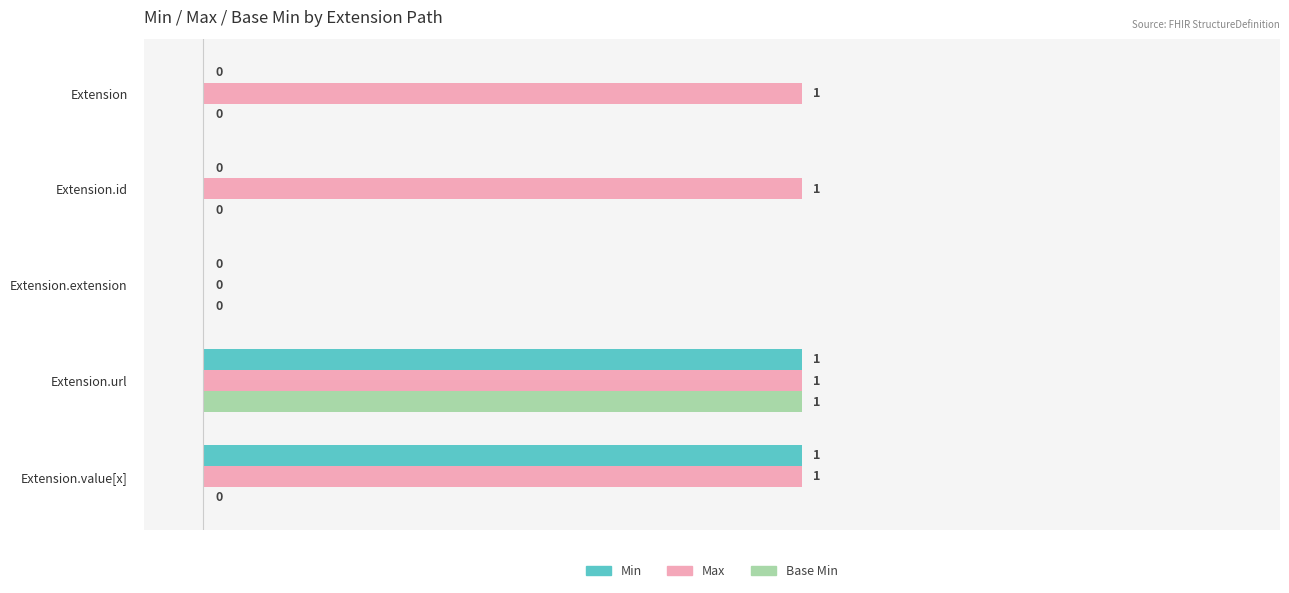

Is it true that Base Min equals 0 at Extension?

True